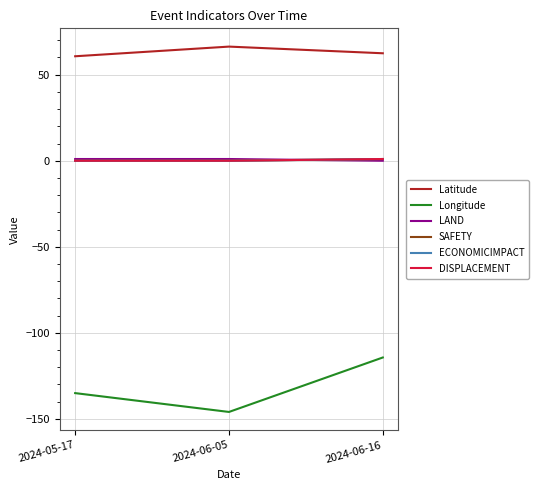

Reading left to right, transcribe all the data shown in this chart.

Latitude: 2024-05-17=60.7	2024-06-05=66.3	2024-06-16=62.5
Longitude: 2024-05-17=-135.1	2024-06-05=-146.0	2024-06-16=-114.4
LAND: 2024-05-17=1.0	2024-06-05=1.0	2024-06-16=0.0
SAFETY: 2024-05-17=0.0	2024-06-05=0.0	2024-06-16=1.0
ECONOMICIMPACT: 2024-05-17=0.0	2024-06-05=0.0	2024-06-16=1.0
DISPLACEMENT: 2024-05-17=0.0	2024-06-05=0.0	2024-06-16=1.0